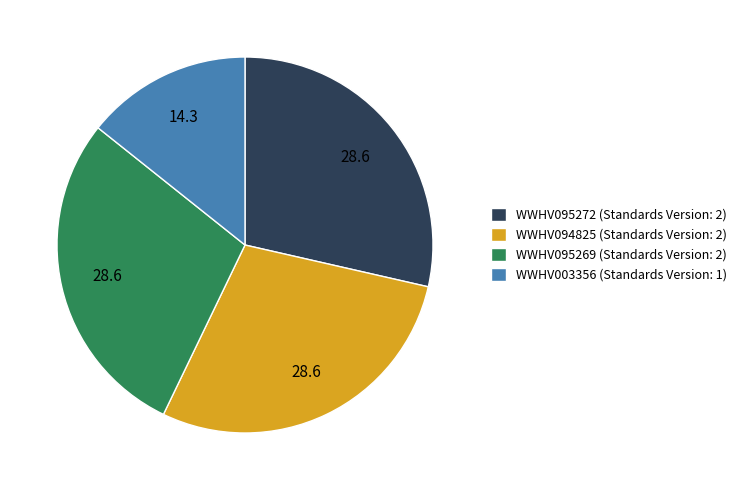

Is there a majority slice in this chart?

No